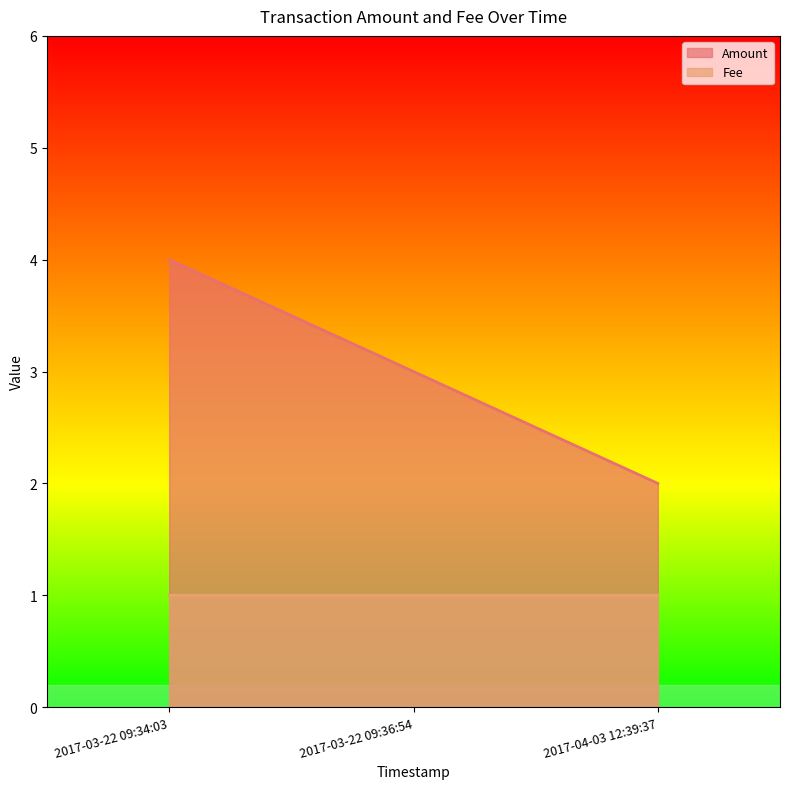

What is the difference between the highest and lowest values at 2017-03-22 09:34:03?

3.0